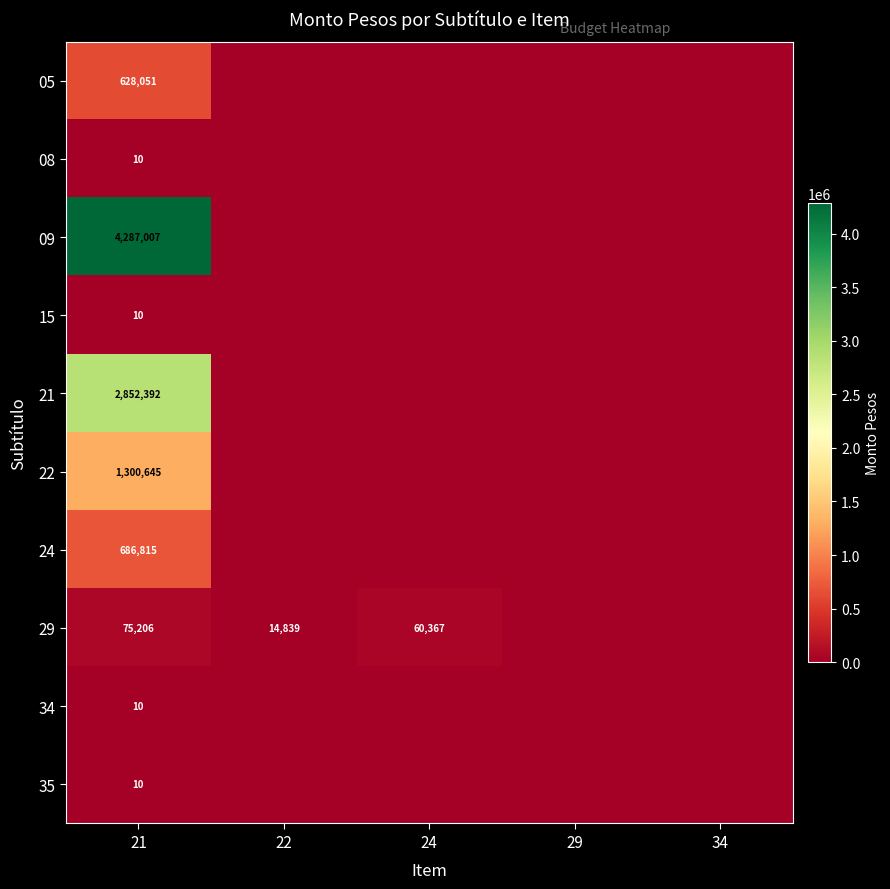

Is it true that 29 equals 14839 at 22?

True